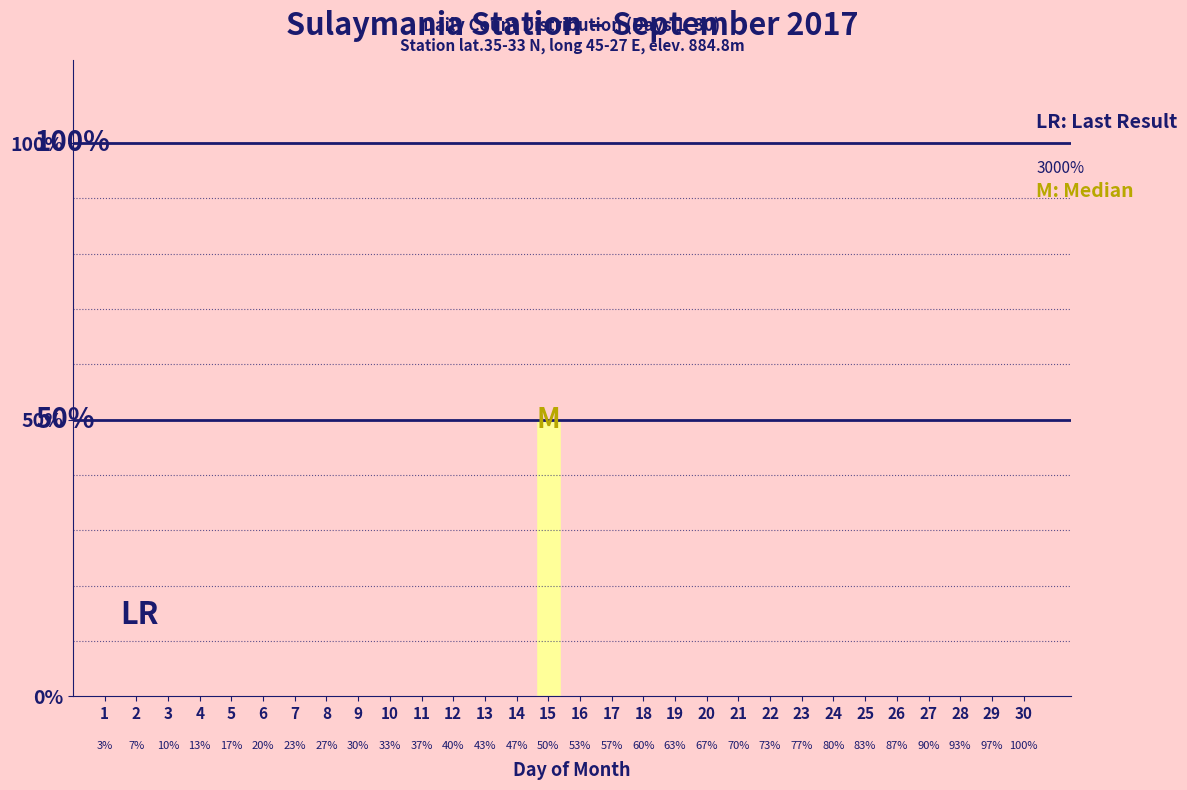

Does the chart contain any negative values?

No